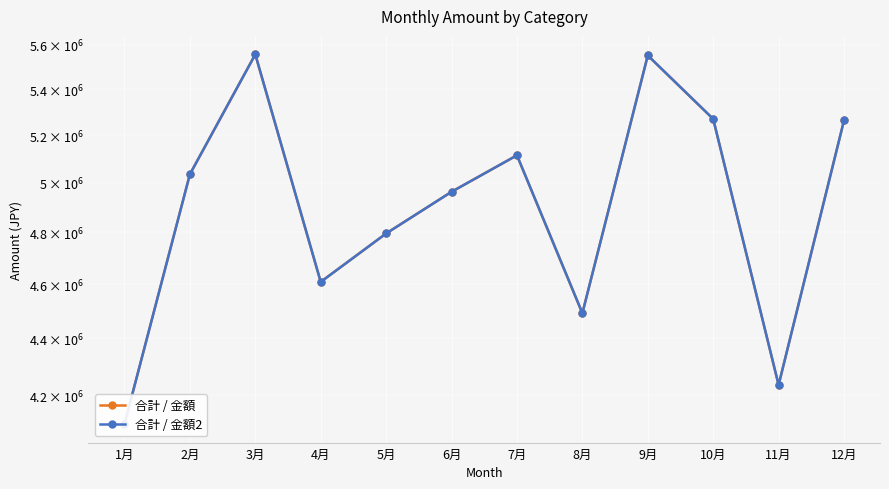

What is the total value across all series at 5月?

9592000